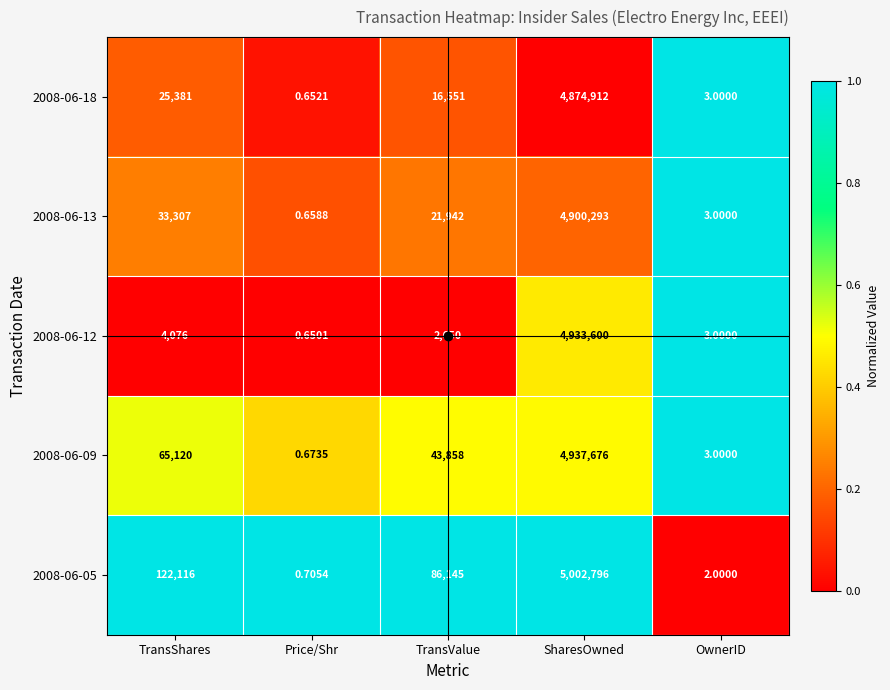

List the series in order of their peak value, highest first.

2008-06-05, 2008-06-09, 2008-06-12, 2008-06-13, 2008-06-18